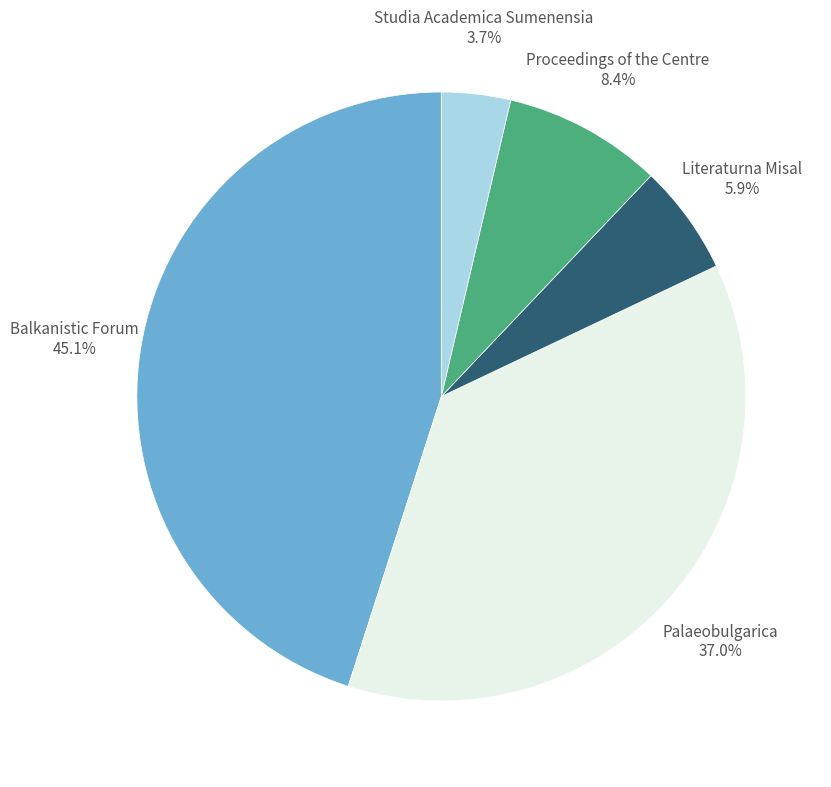

To the nearest percent, what percentage of the pie is Proceedings of the Centre?

8%